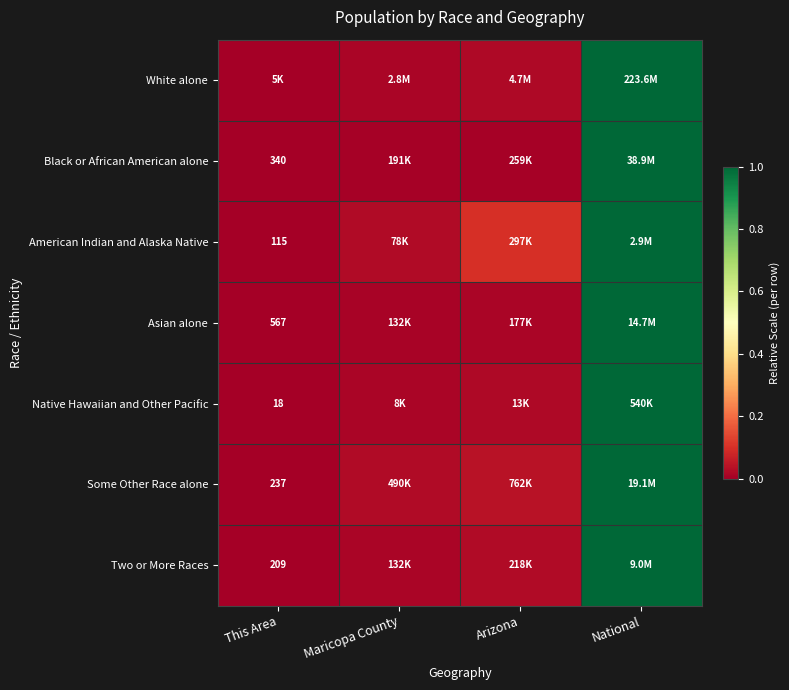

Count the number of data series in this chart.

7